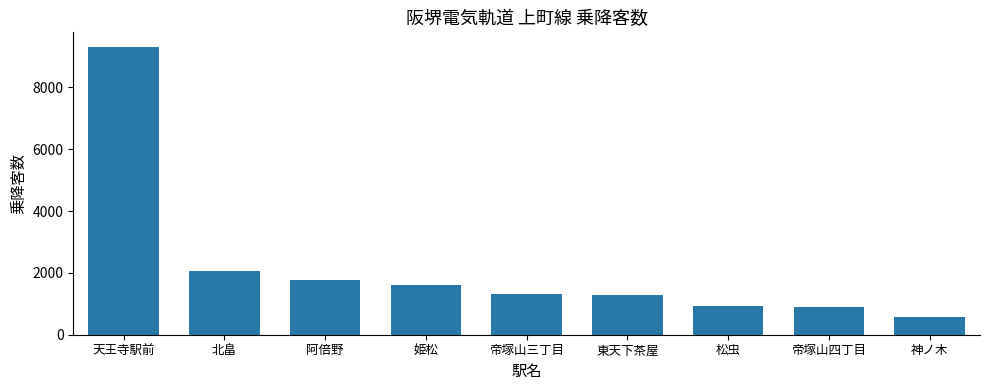

What is the difference between the maximum and minimum values?

8756